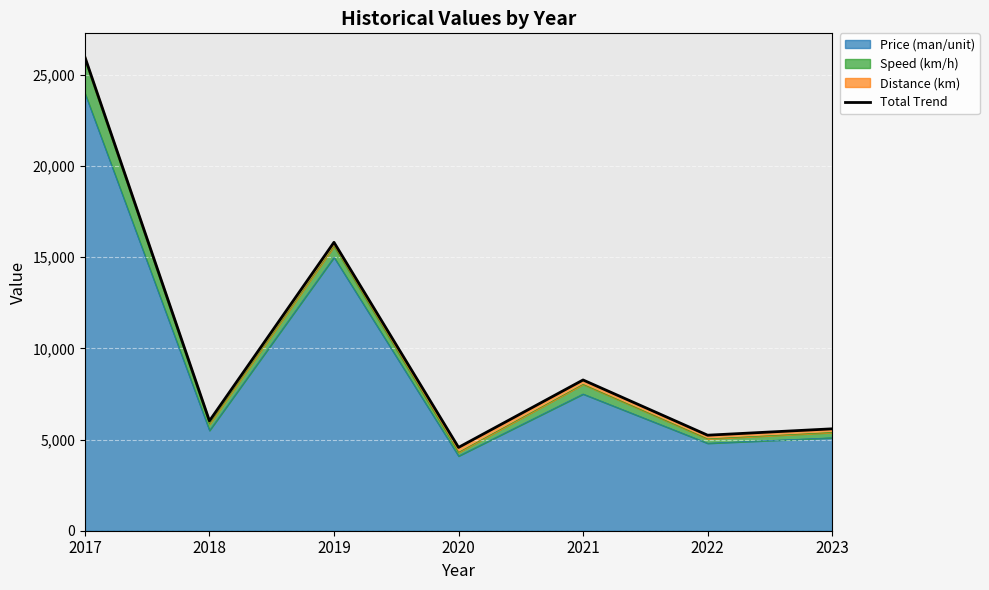

At which category does the data reach its first local valley?

2018